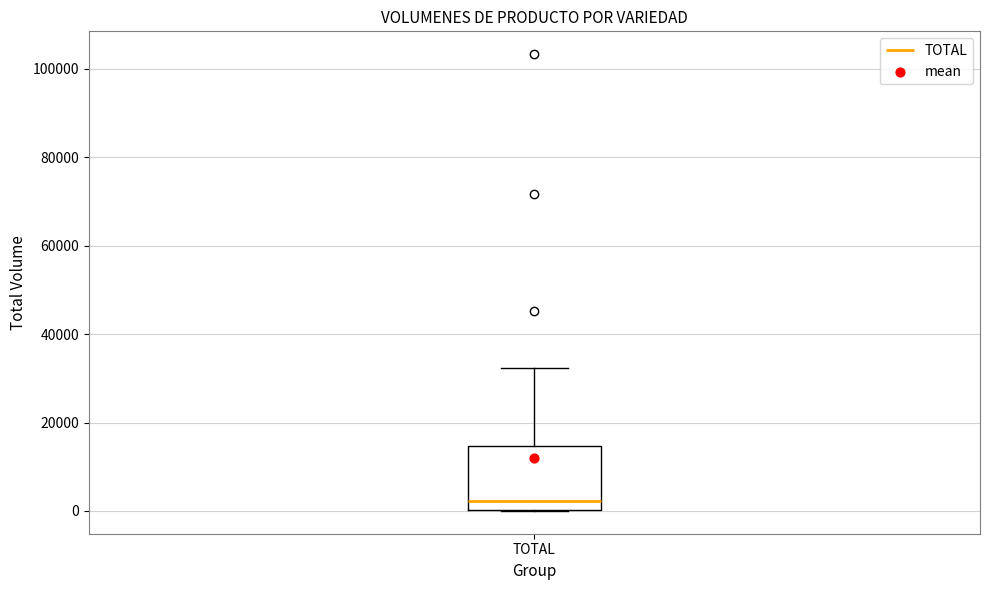

Read this box plot against the y-axis: the position of the median line, the range covered by the box, and the ends of both whiskers. The values are not printed on the chart, so give them approximately, as read against the axis.

median 2000, box 0 to 14000, whiskers 0 to 32000